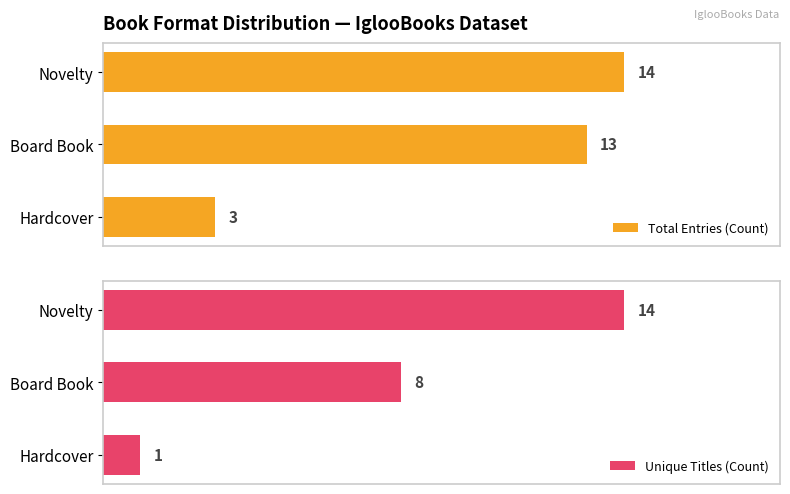

Which series has the widest spread of values?

Unique Titles (Count)